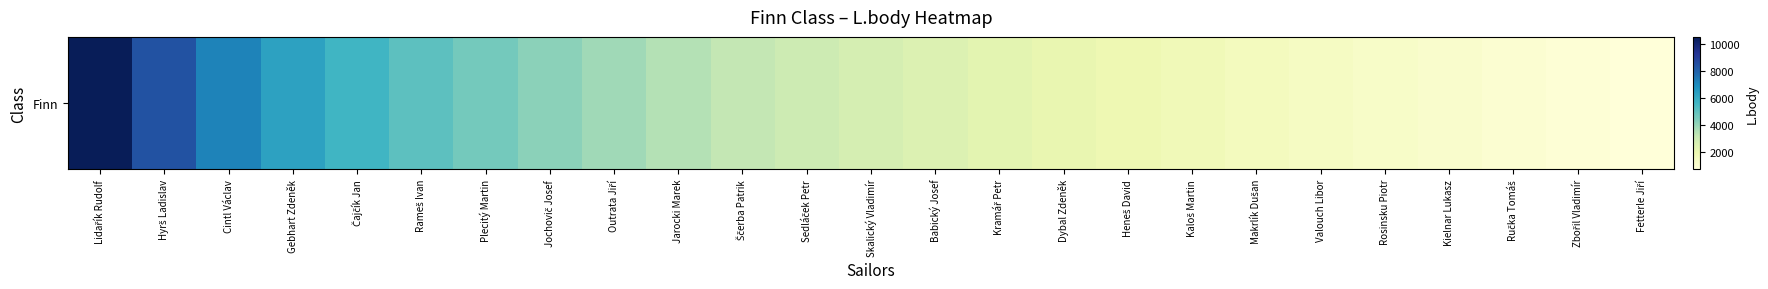

How many data points are above 2695?

12